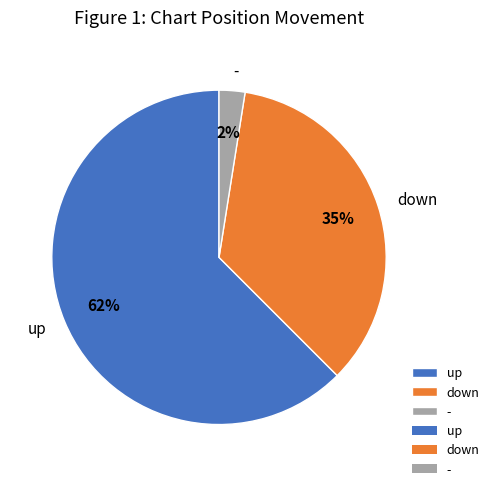

Which category accounts for the majority?

up